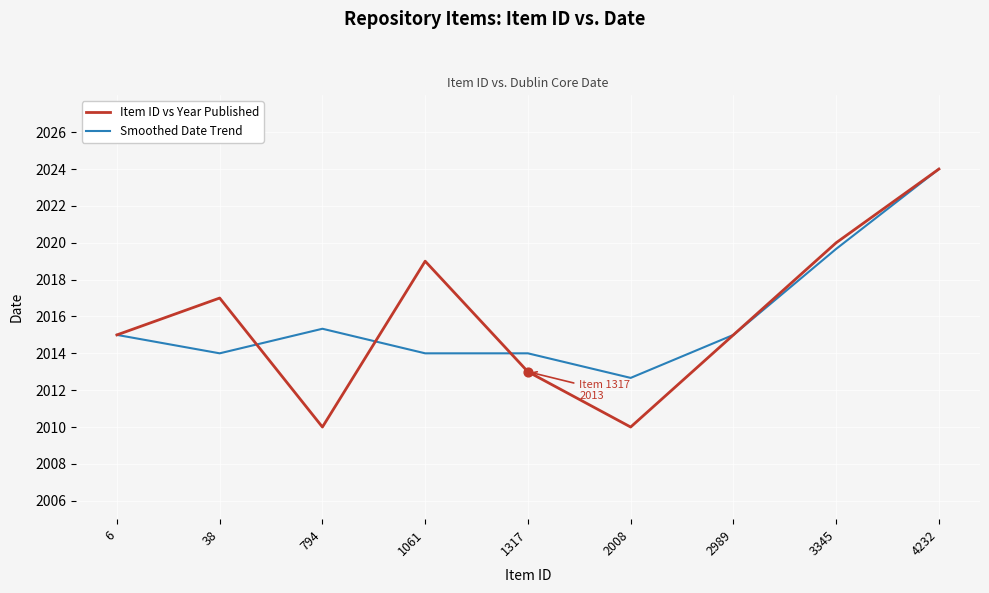

Which series has the largest range (max minus min)?

Item ID vs Year Published